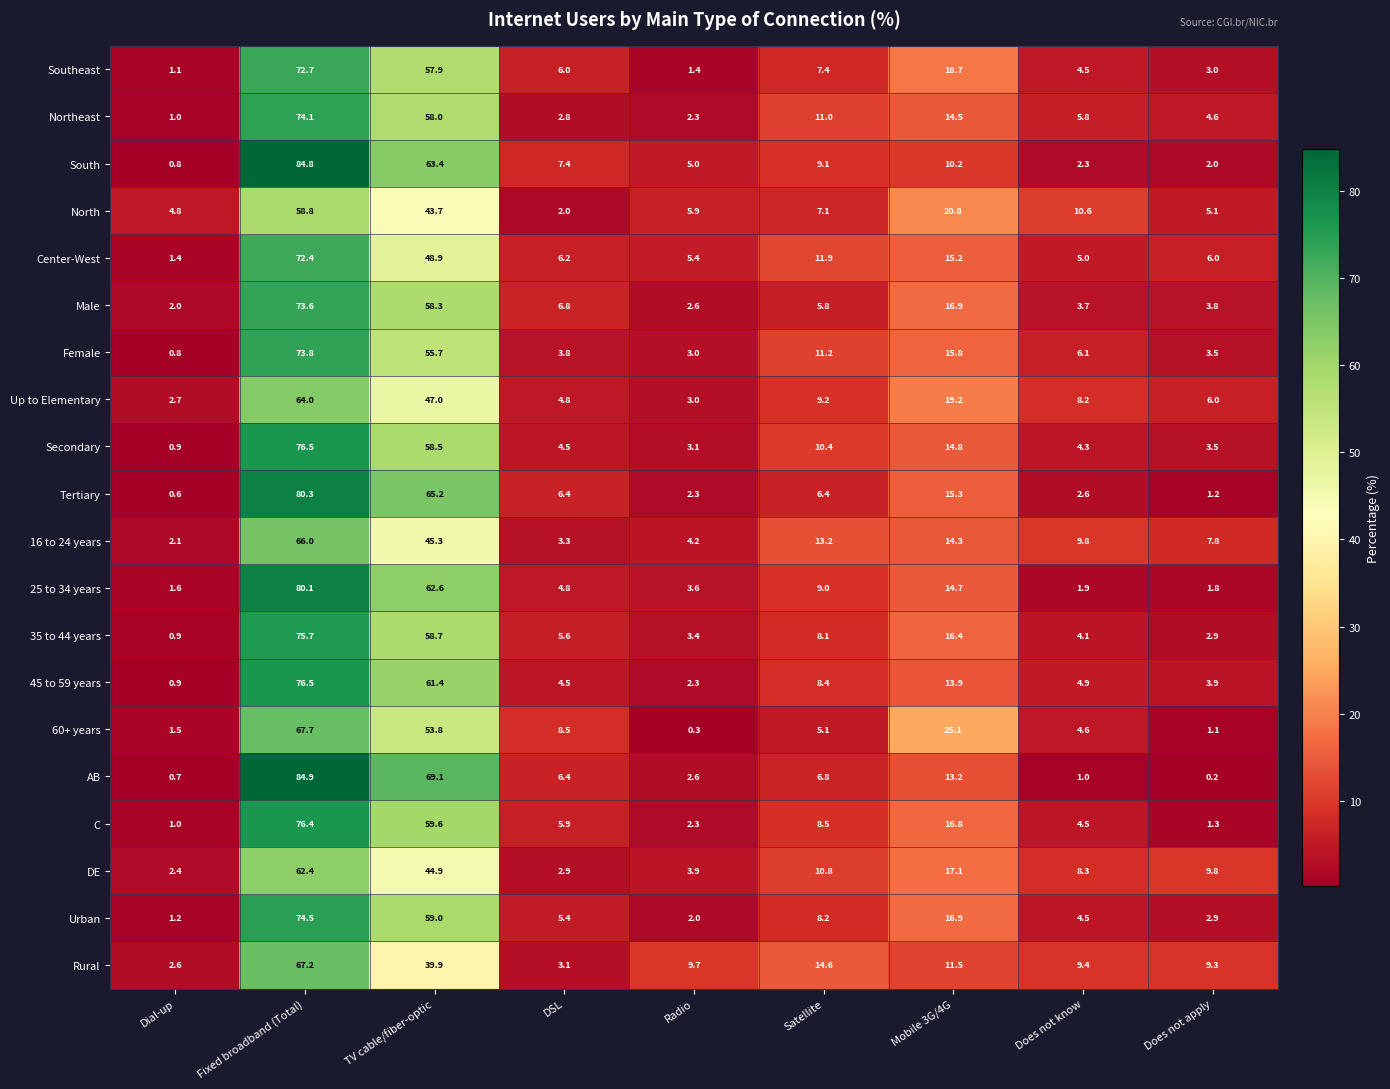

At Satellite, list the series in order from smallest to largest.

60+ years, Male, Tertiary, AB, North, Southeast, 35 to 44 years, Urban, 45 to 59 years, C, 25 to 34 years, South, Up to Elementary, Secondary, DE, Northeast, Female, Center-West, 16 to 24 years, Rural